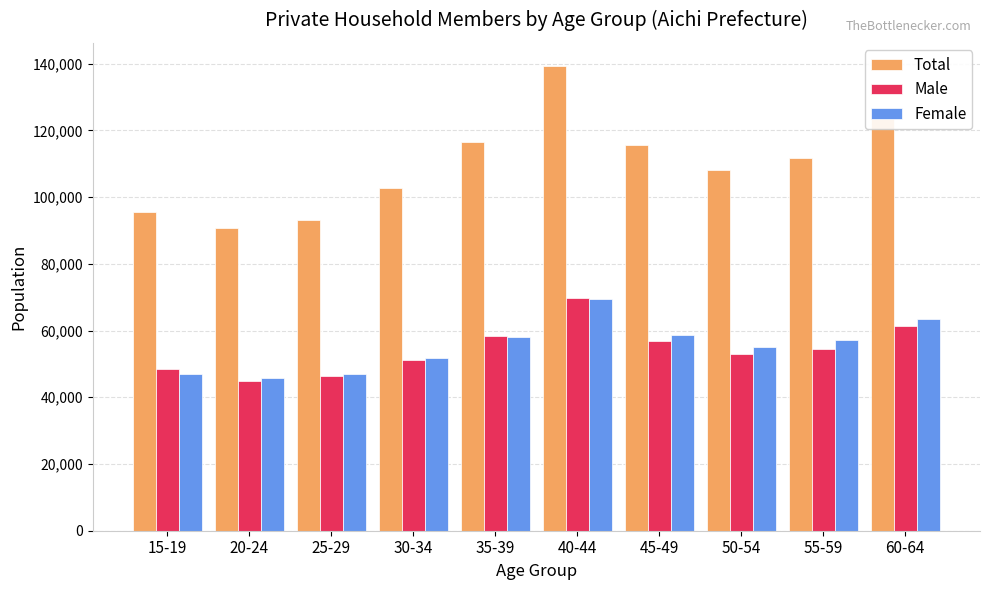

At which label does Female reach its peak?

40-44